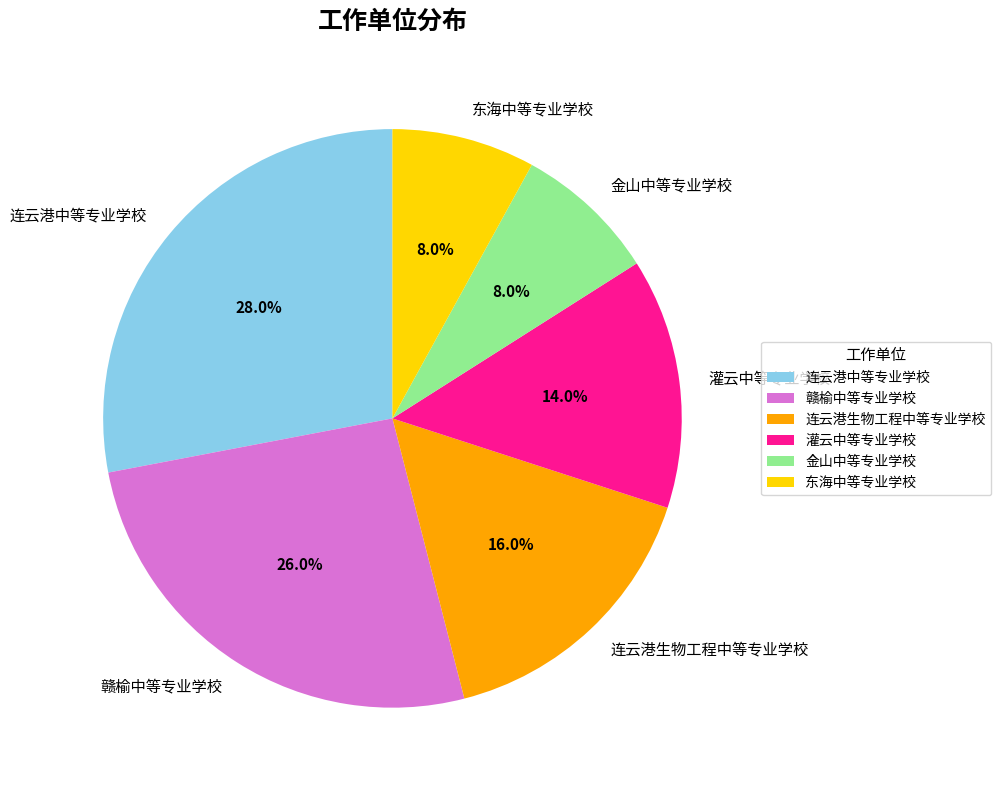

Is the sum of 灌云中等专业学校 and 赣榆中等专业学校 greater than half?

No